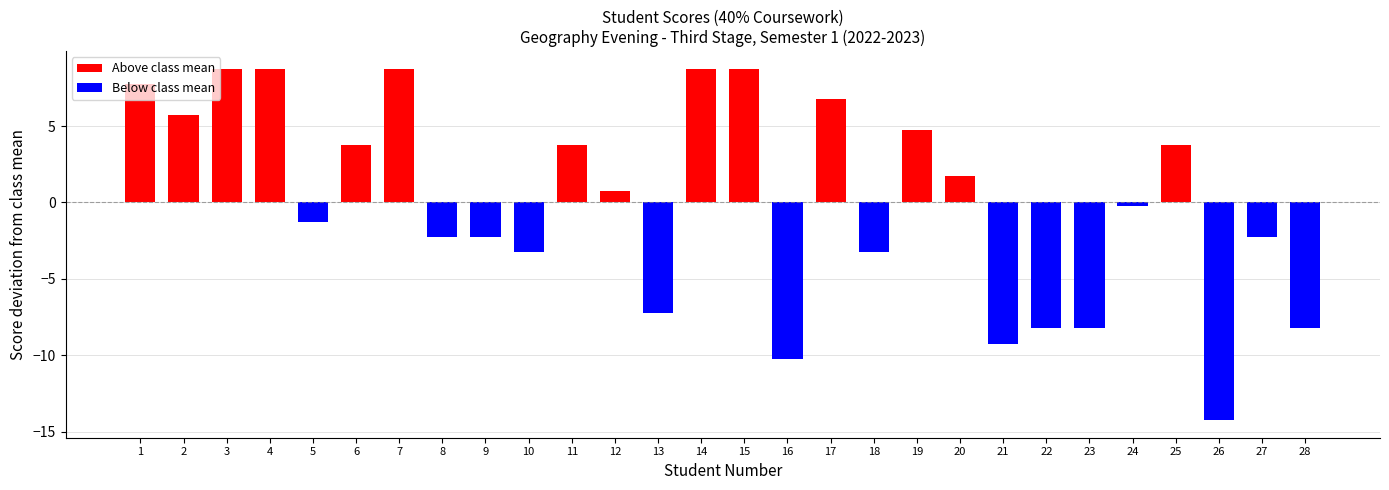

Which has a higher value, 25 or 10?

25